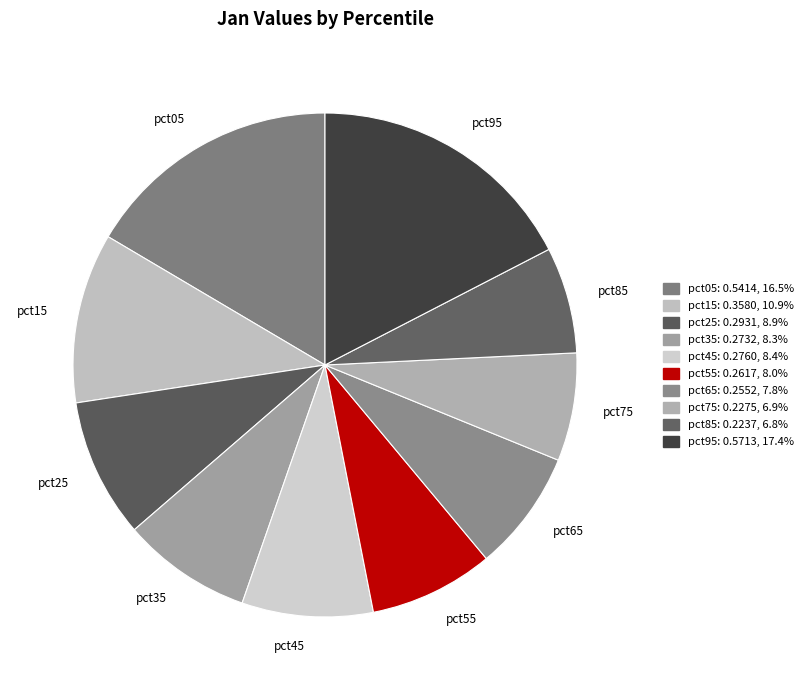

Which category has the biggest portion of the pie?

pct95